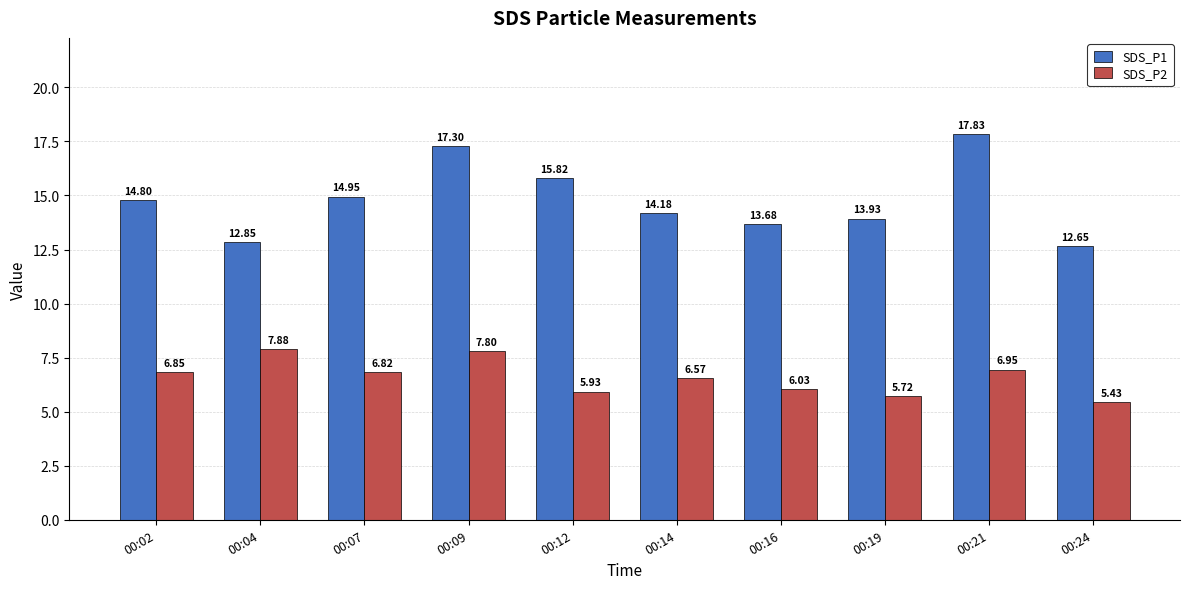

Which series has the widest spread of values?

SDS_P1